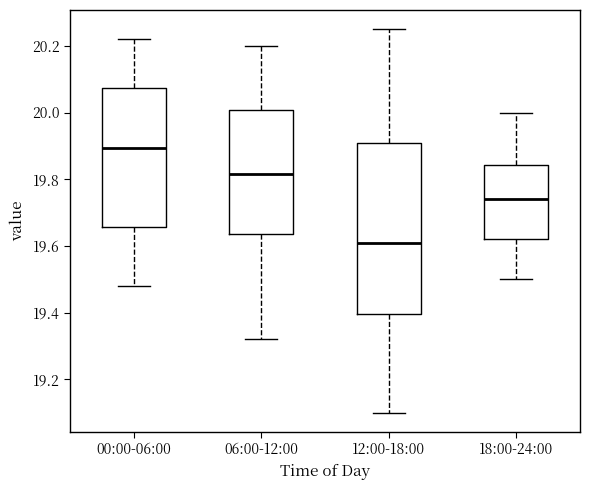

Where is the upper edge of the box for 00:00-06:00 on the y-axis? The values are not printed on the chart, so give them approximately, as read against the axis.

20.08